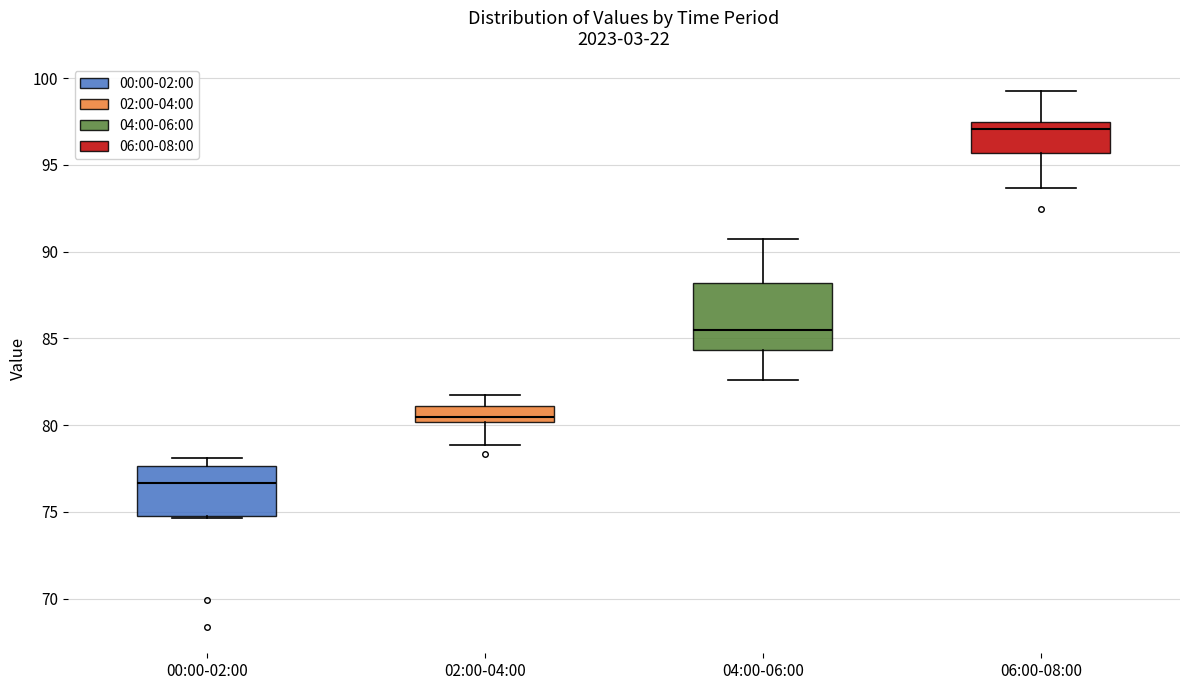

Reading left to right, read every box against the y-axis: the position of its median line, the range the box covers, and the ends of its whiskers. The values are not printed on the chart, so give them approximately, as read against the axis.

00:00-02:00: median 76.5, box 74.5 to 77.5, whiskers 74.5 to 78.0
02:00-04:00: median 80.5, box 80.0 to 81.0, whiskers 79.0 to 82.0
04:00-06:00: median 85.5, box 84.5 to 88.0, whiskers 82.5 to 91.0
06:00-08:00: median 97.0, box 95.5 to 97.5, whiskers 93.5 to 99.5